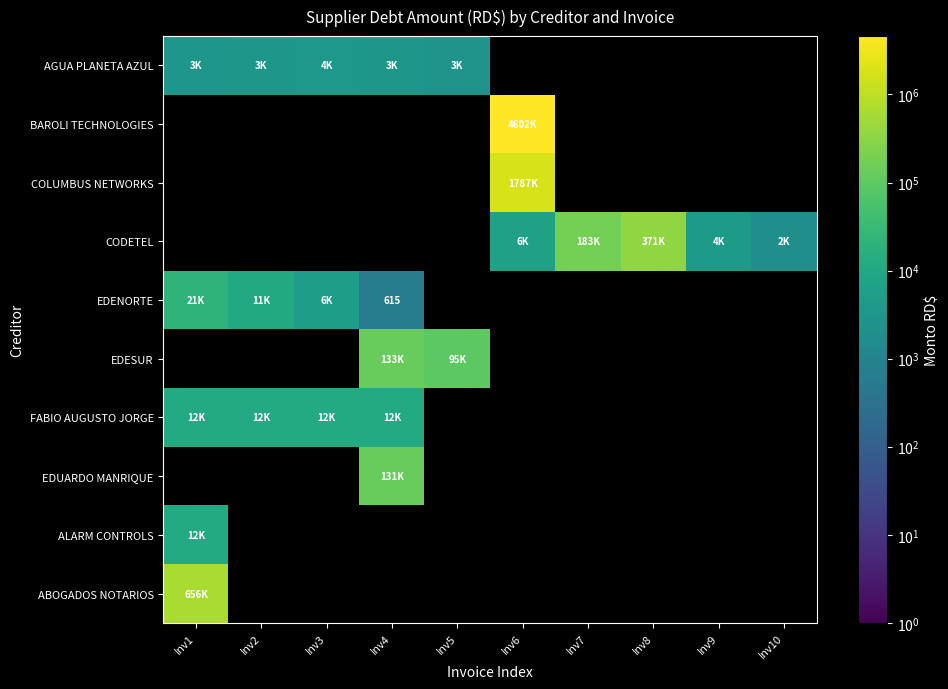

What is the minimum value shown in the chart?

615.0